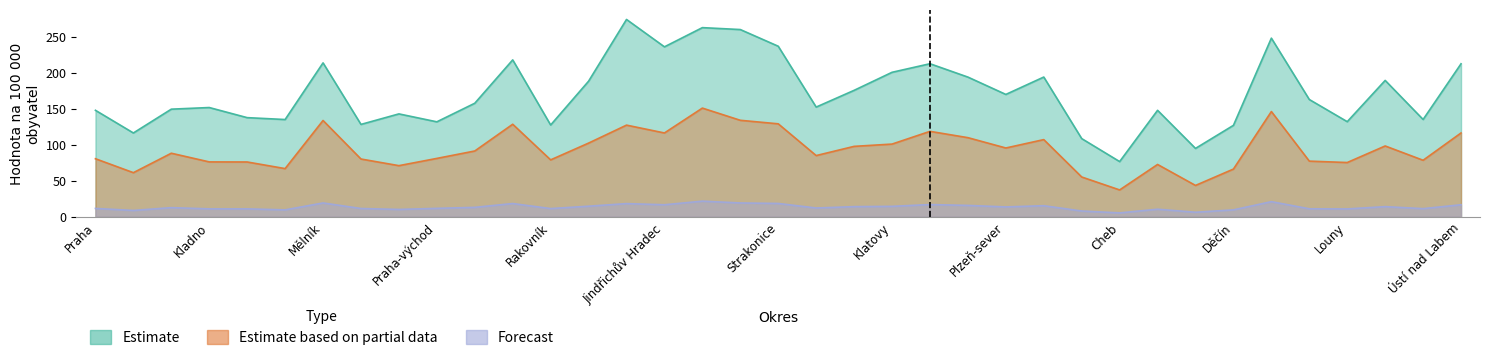

What is the difference between the Nové případy 7 dní na 100k values at Chomutov and Plzeň-jih?

36.3